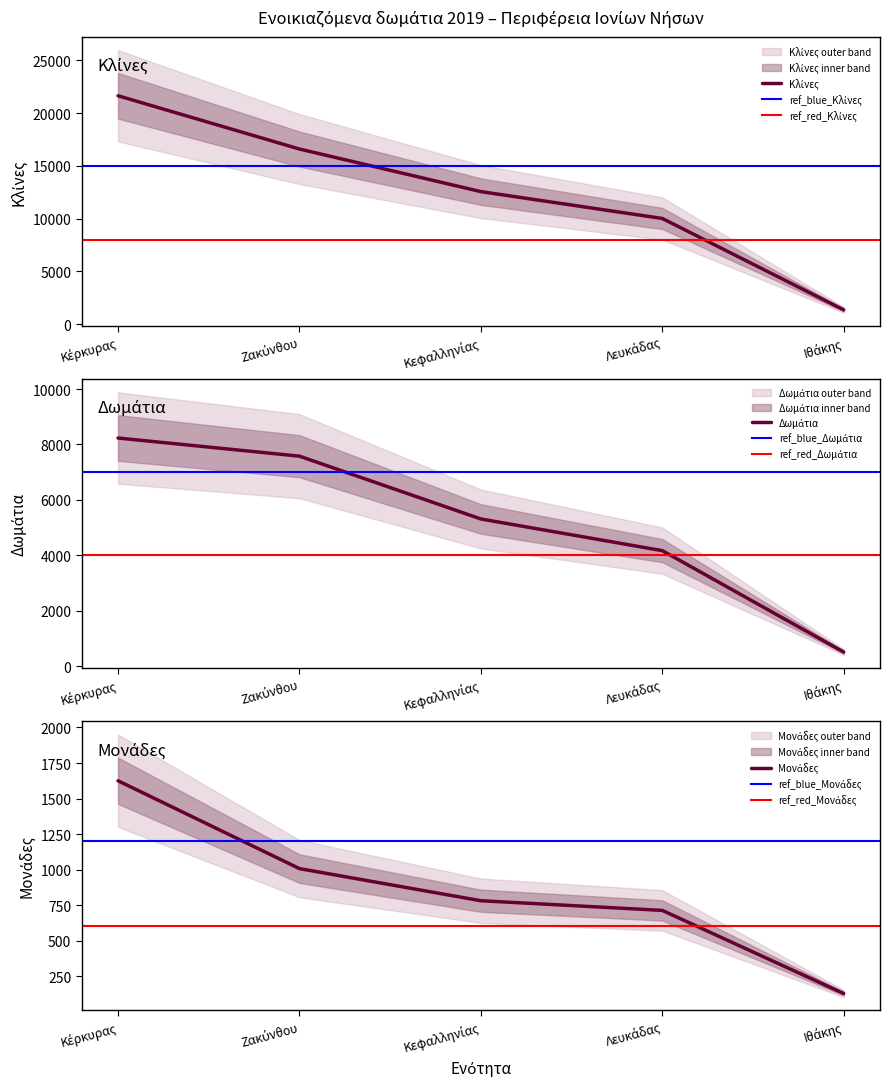

Which has a higher value, Ιθάκης or Ζακύνθου?

Ζακύνθου